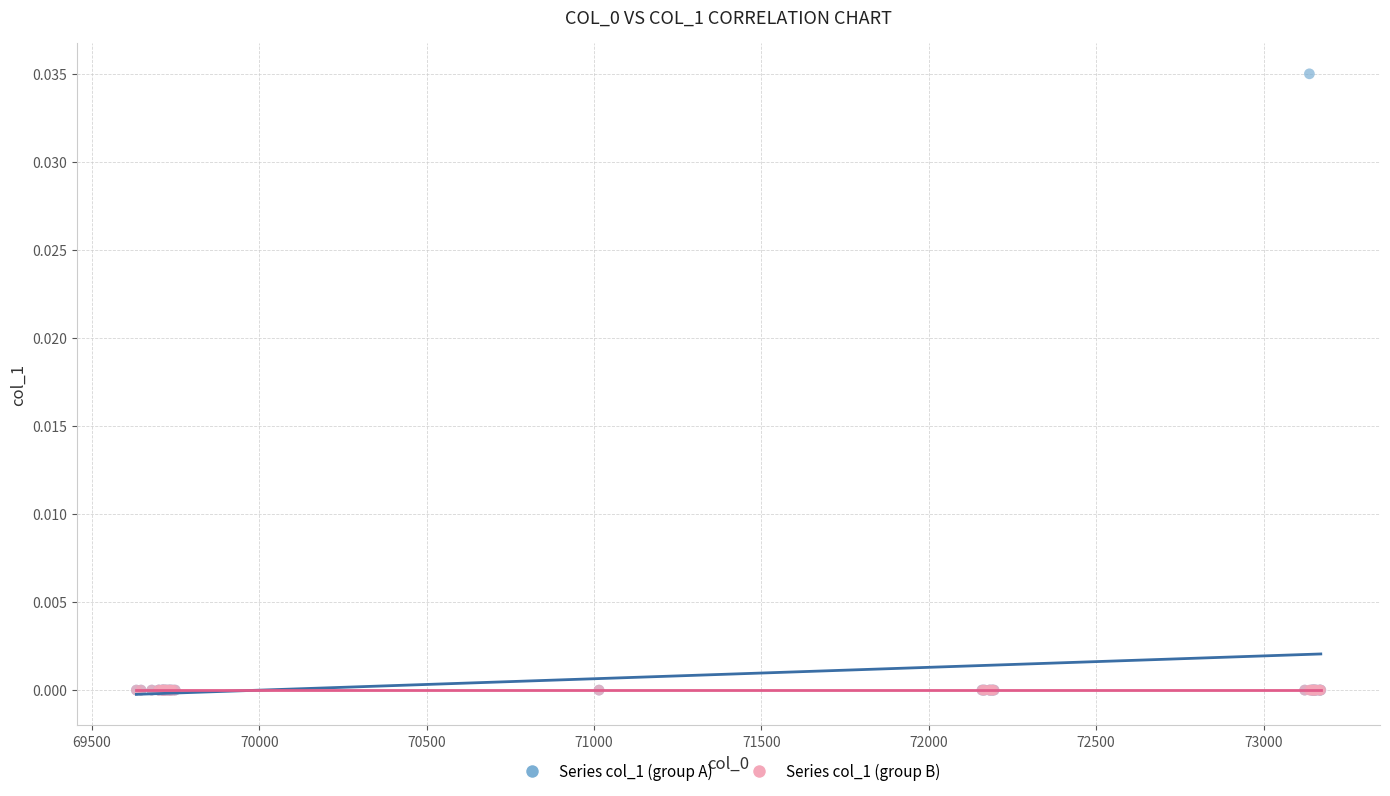

What are all the series names shown in the legend?

Series col_1 (group A), Series col_1 (group B)